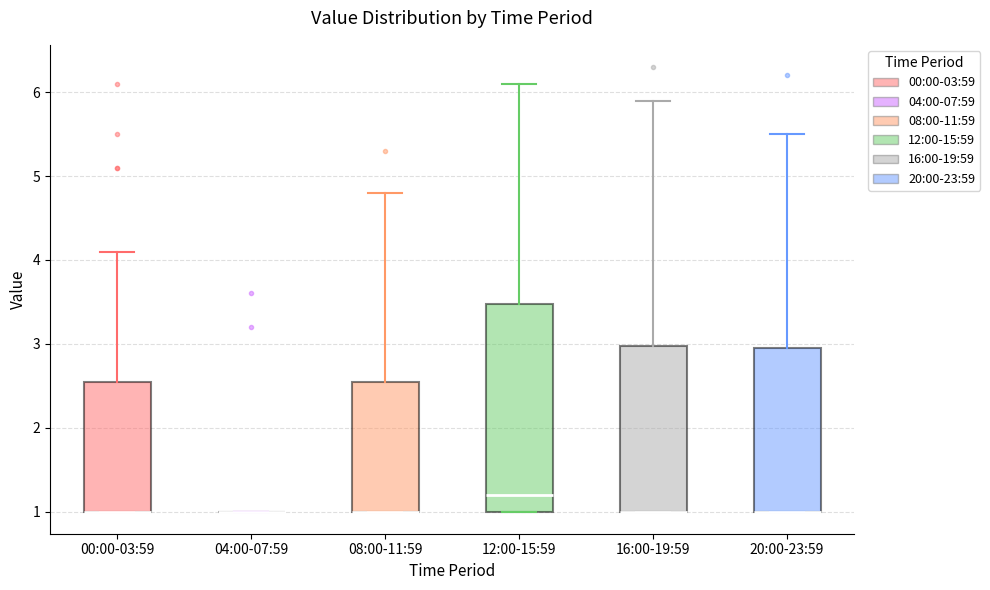

Reading left to right, read every box against the y-axis: the position of its median line, the range the box covers, and the ends of its whiskers. The values are not printed on the chart, so give them approximately, as read against the axis.

00:00-03:59: median 1.0 (drawn on the box's lower edge), box 1.0 to 2.6, whiskers 1.0 to 4.1
04:00-07:59: box collapsed to a line at 1.0, whiskers 1.0 to 1.0
08:00-11:59: median 1.0 (drawn on the box's lower edge), box 1.0 to 2.6, whiskers 1.0 to 4.8
12:00-15:59: median 1.2, box 1.0 to 3.5, whiskers 1.0 to 6.1
16:00-19:59: median 1.0 (drawn on the box's lower edge), box 1.0 to 3.0, whiskers 1.0 to 5.9
20:00-23:59: median 1.0 (drawn on the box's lower edge), box 1.0 to 3.0, whiskers 1.0 to 5.5